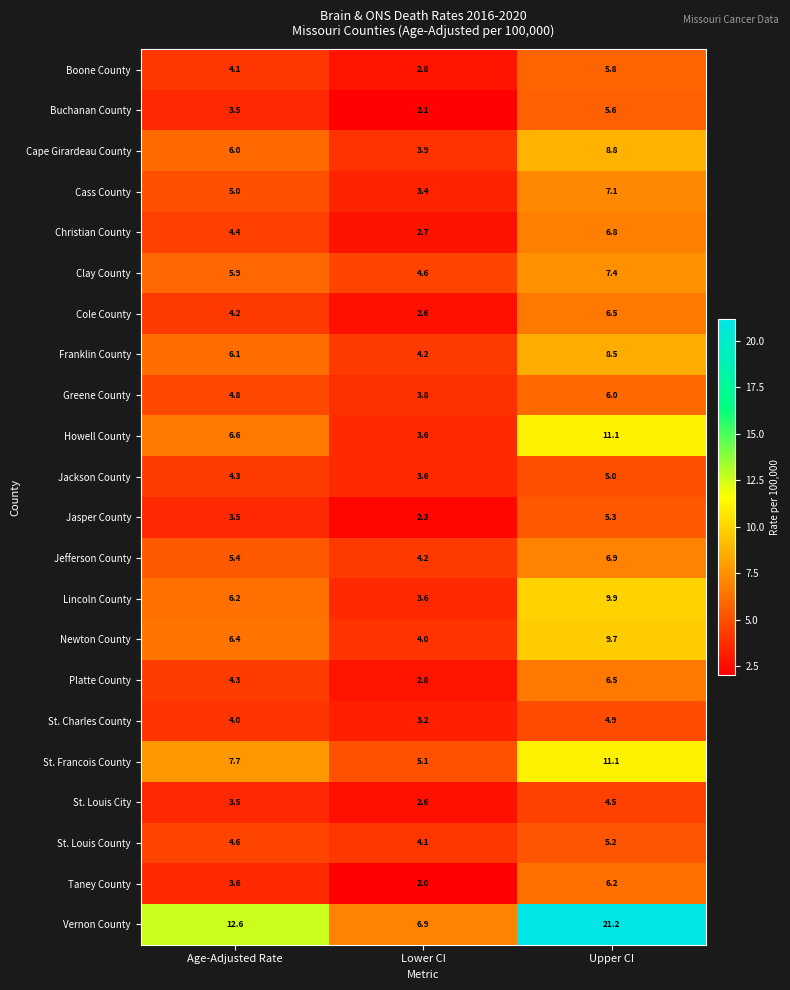

How many series are shown in this chart?

22